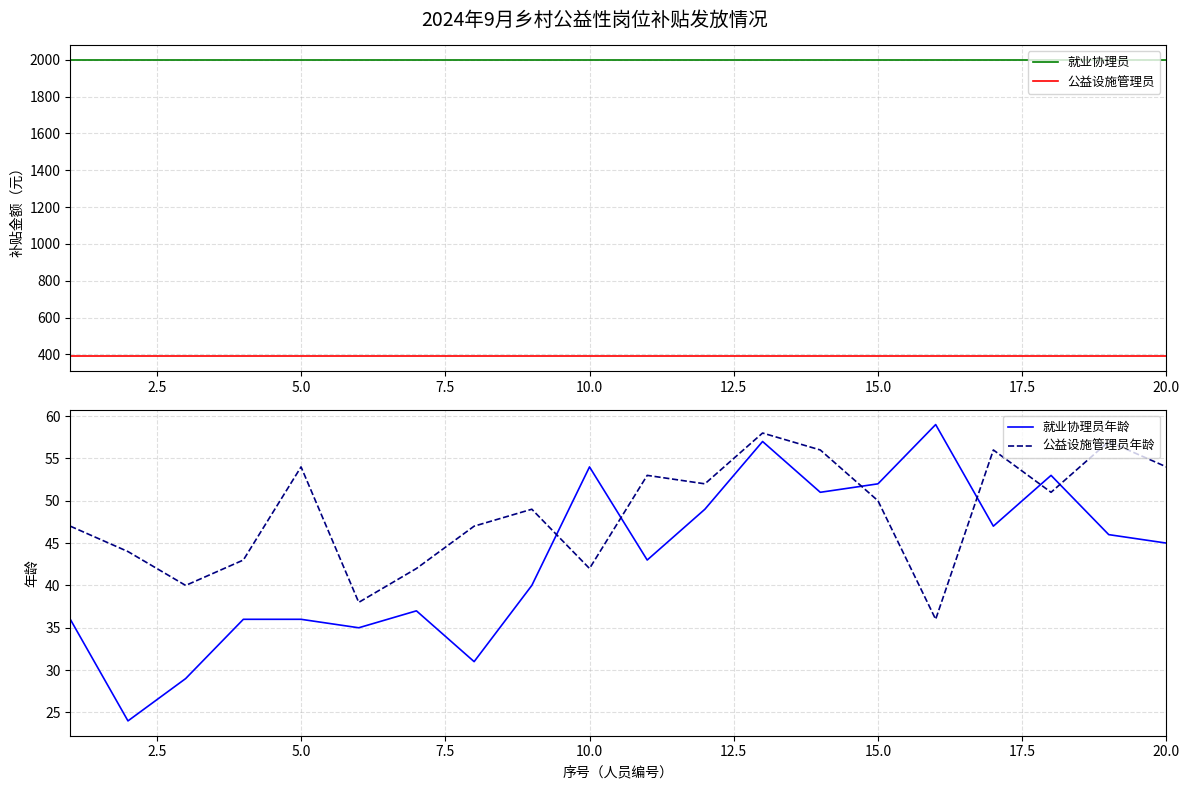

True or false: 就业协理员 and 公益设施管理员年龄 cross at least once.

False